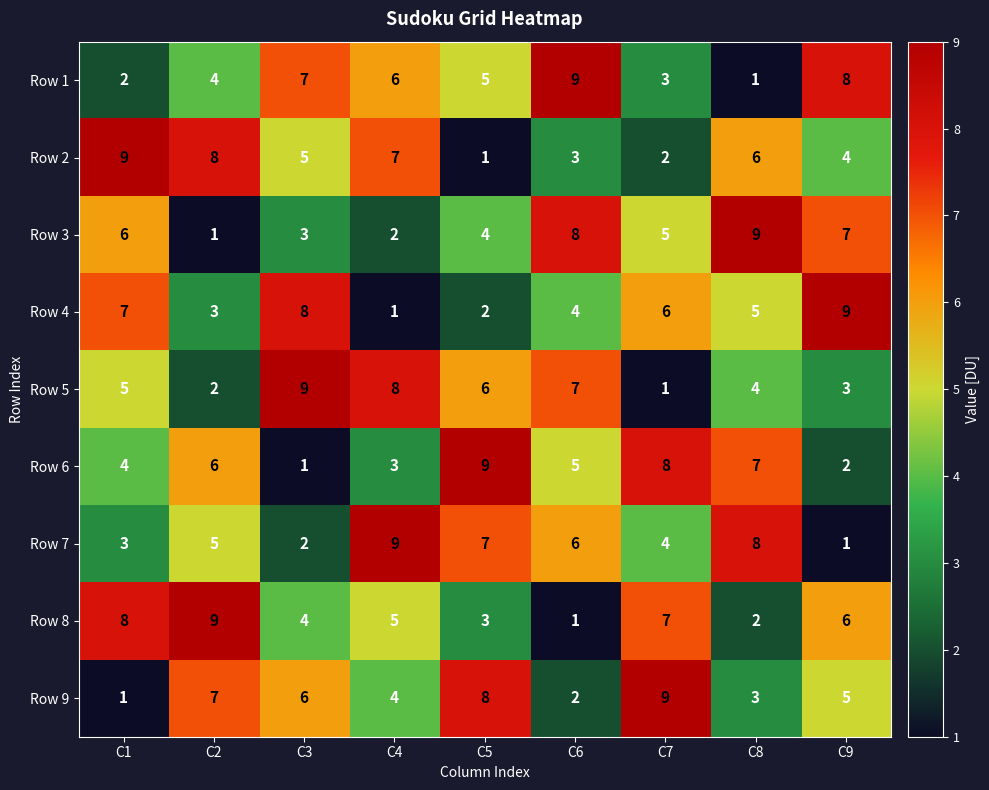

List the labels in order of Row 7 value, smallest first.

C9, C3, C1, C7, C2, C6, C5, C8, C4